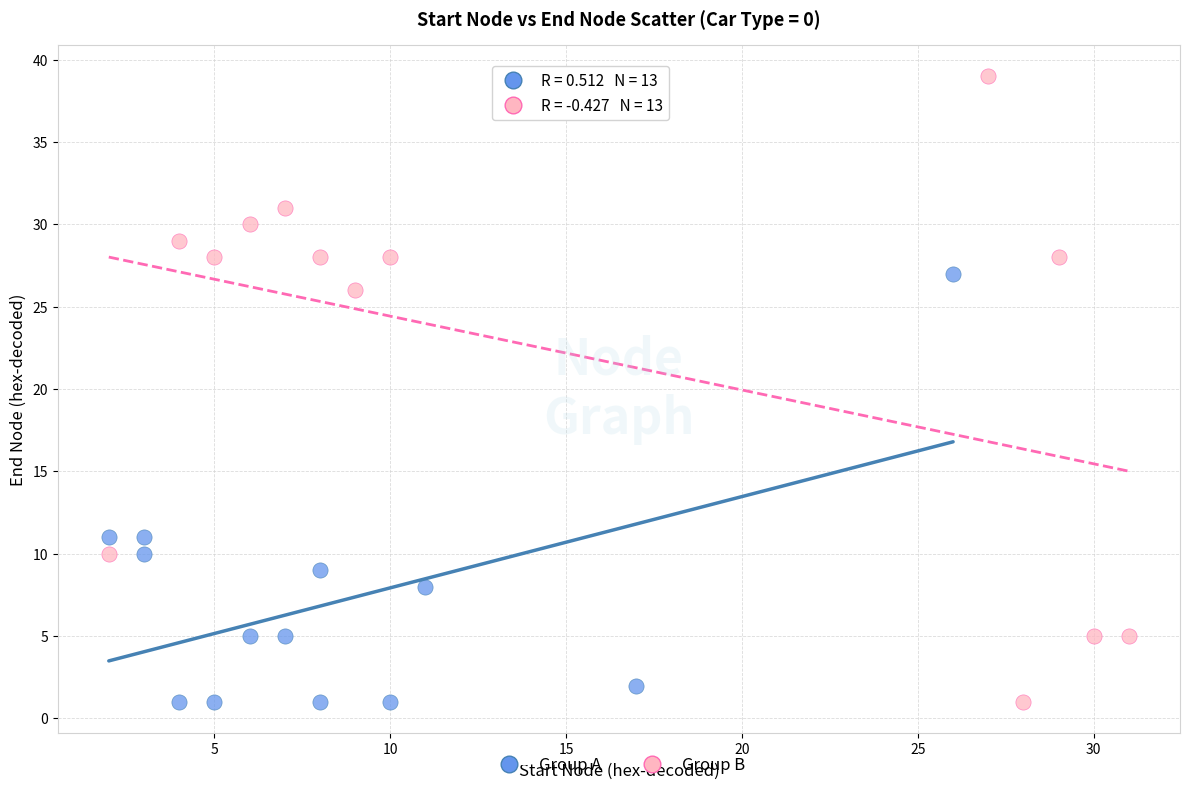

What are all the series names shown in the legend?

Group A, Group B